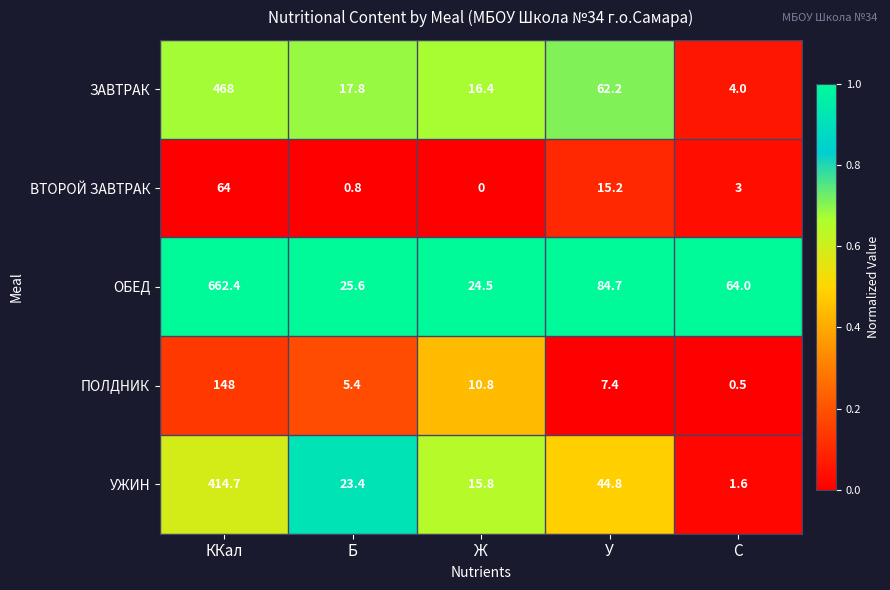

How many distinct data groups are displayed?

5